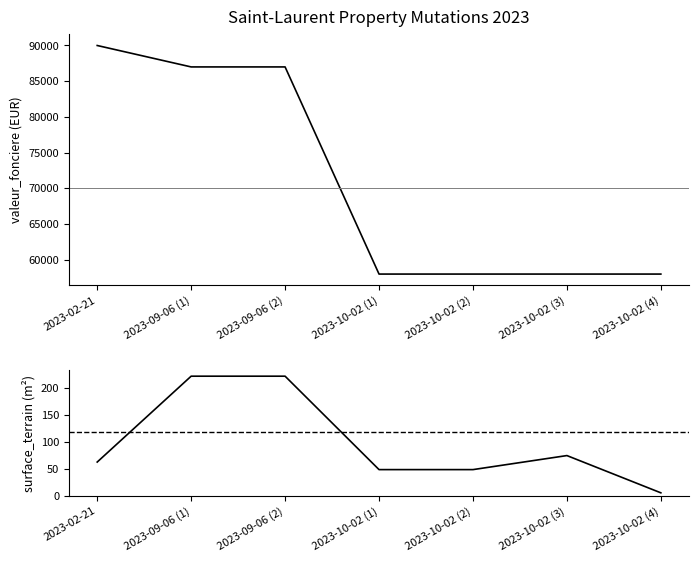

Which series has the largest range (max minus min)?

valeur_fonciere